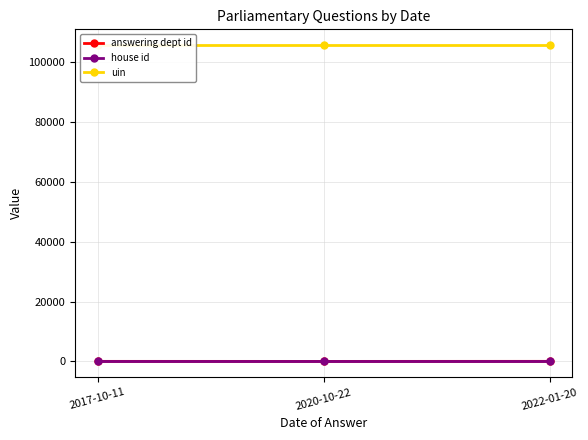

Which has a higher value, 2017-10-11 or 2020-10-22?

2017-10-11